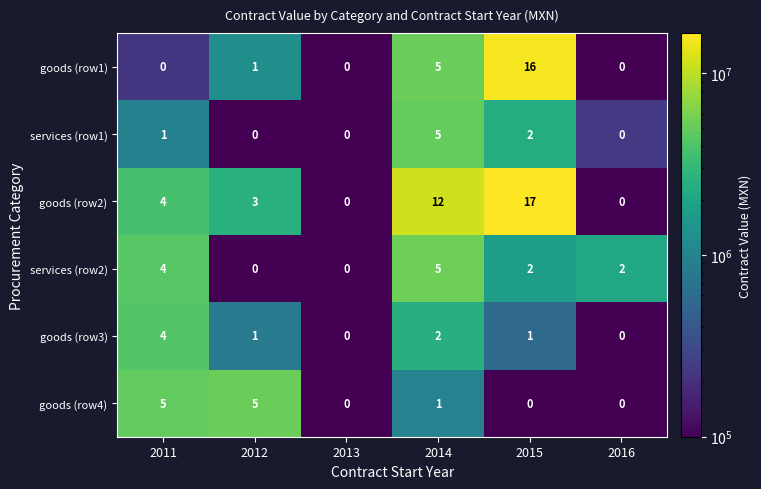

The goods (row1) series shows 0 at 2016. True or false?

True